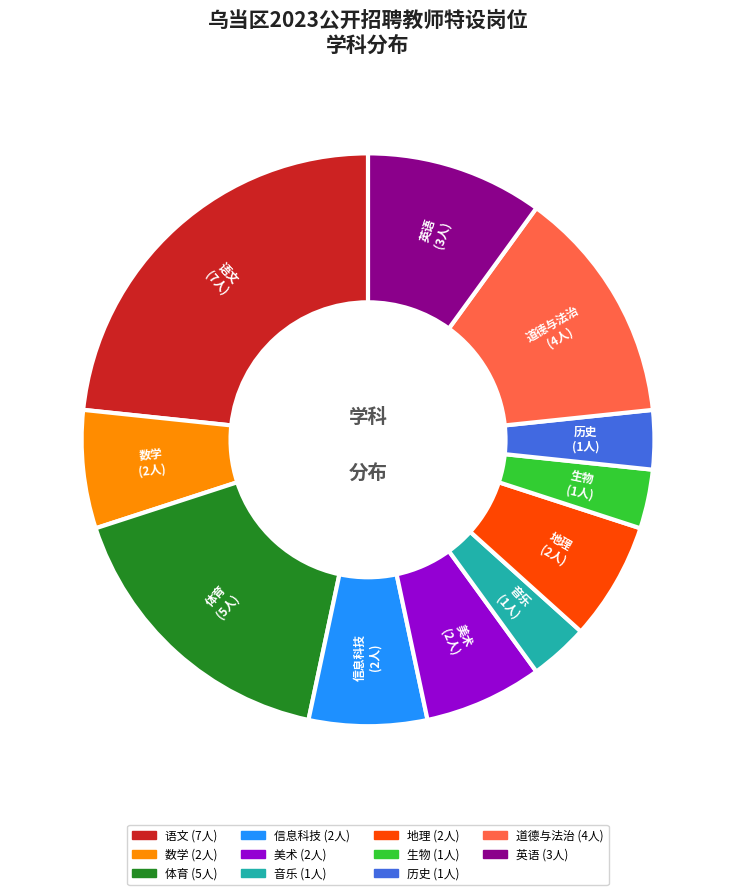

Is there any slice that represents more than half of the pie?

No